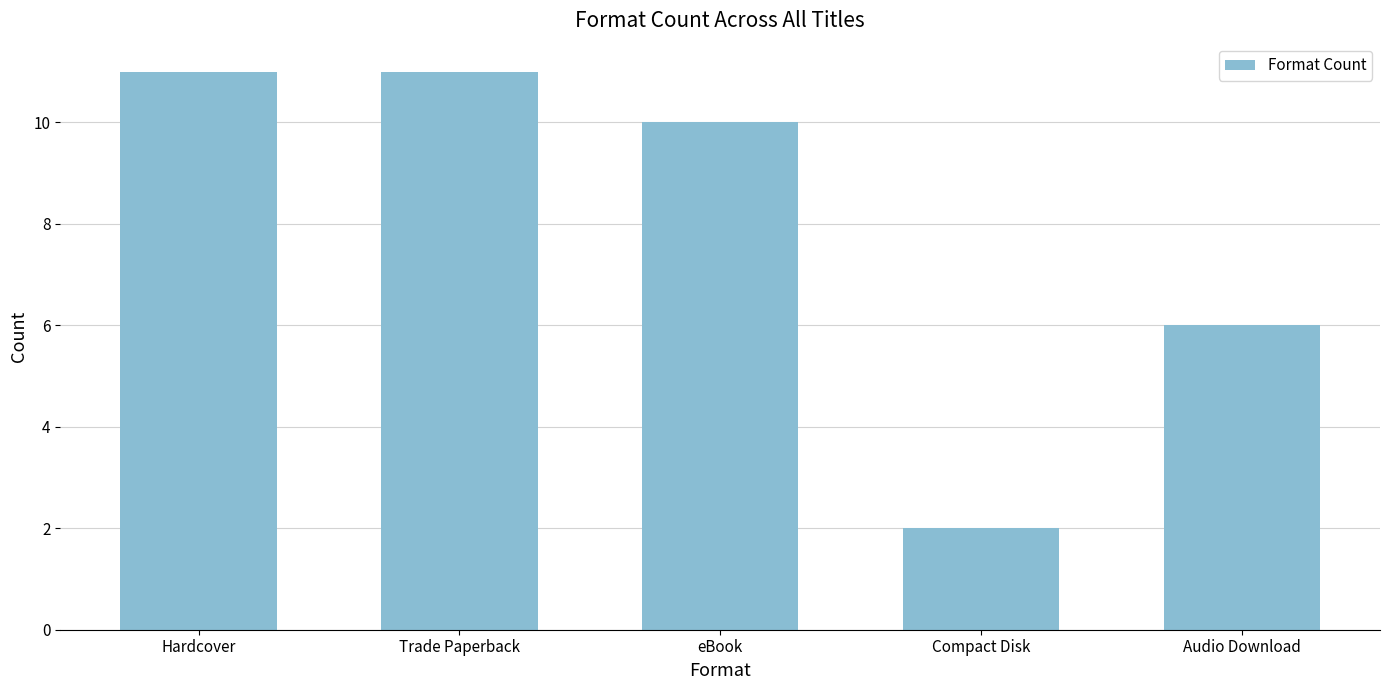

What is the change in value from Trade Paperback to Audio Download?

-5